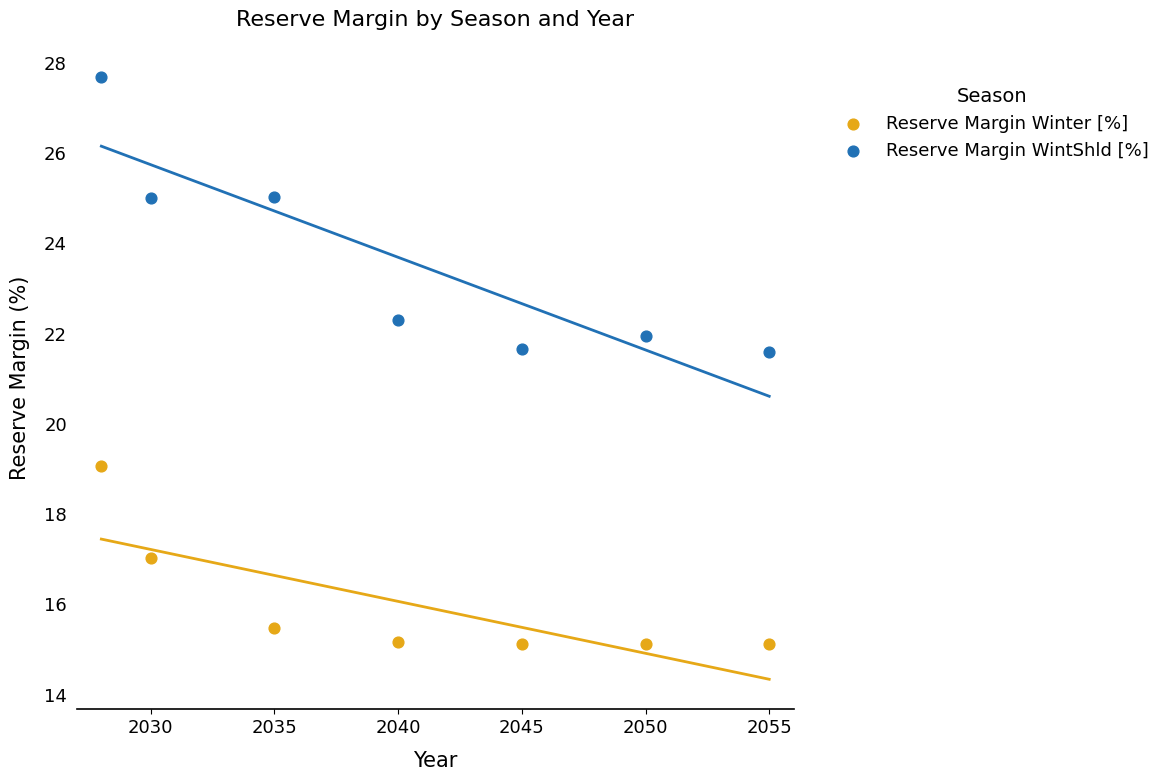

Across all data points, what is the range of Y values (max minus min)?

12.6